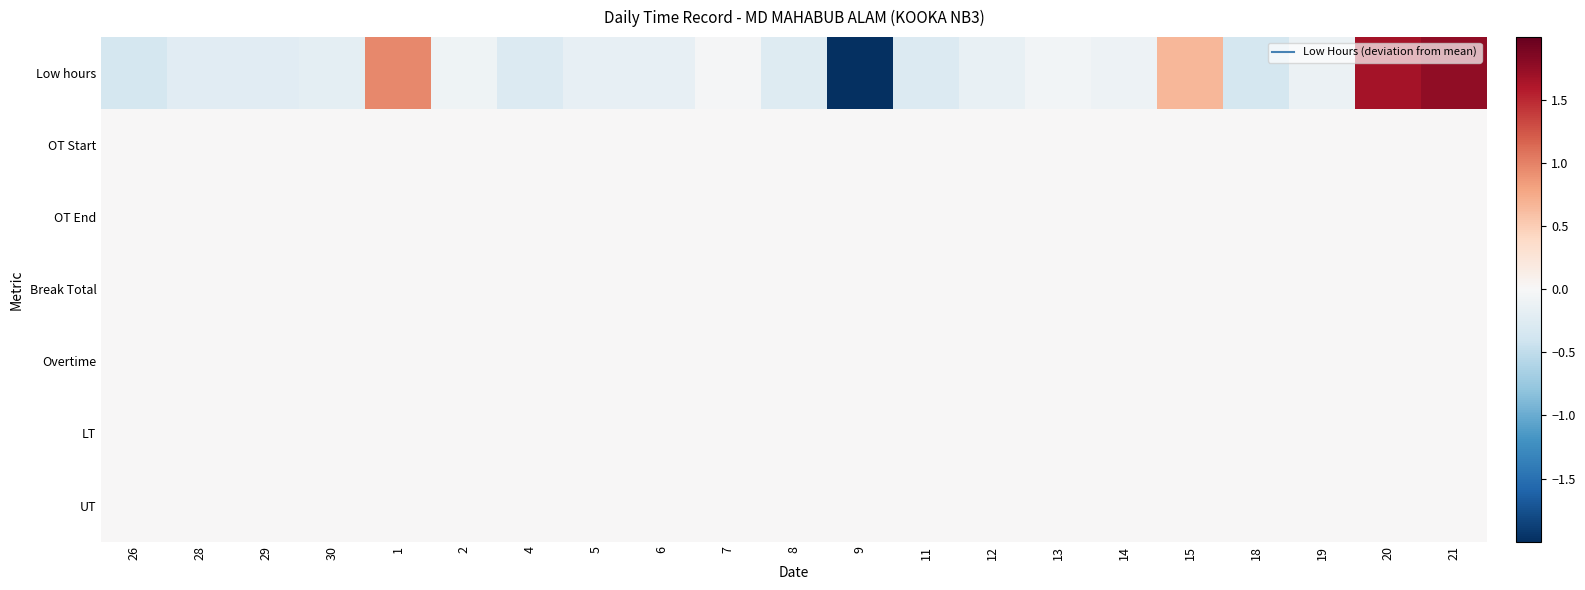

Which label corresponds to the smallest value in the chart?

9